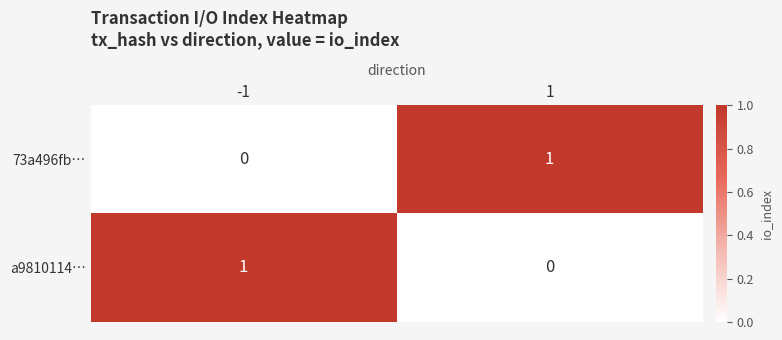

True or false: a9810114… has a value of -1 at 1.

False